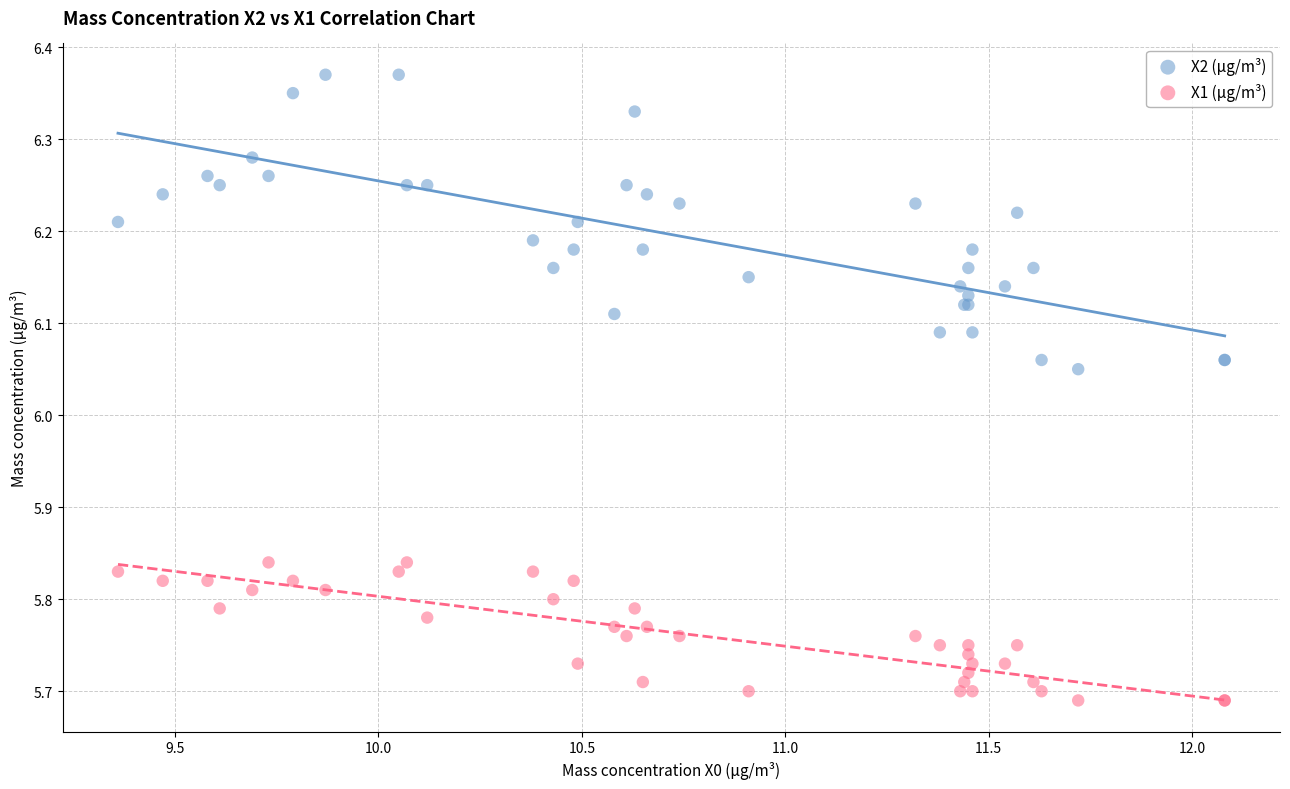

Which series has the largest Y range (max minus min)?

X2 (μg/m³)